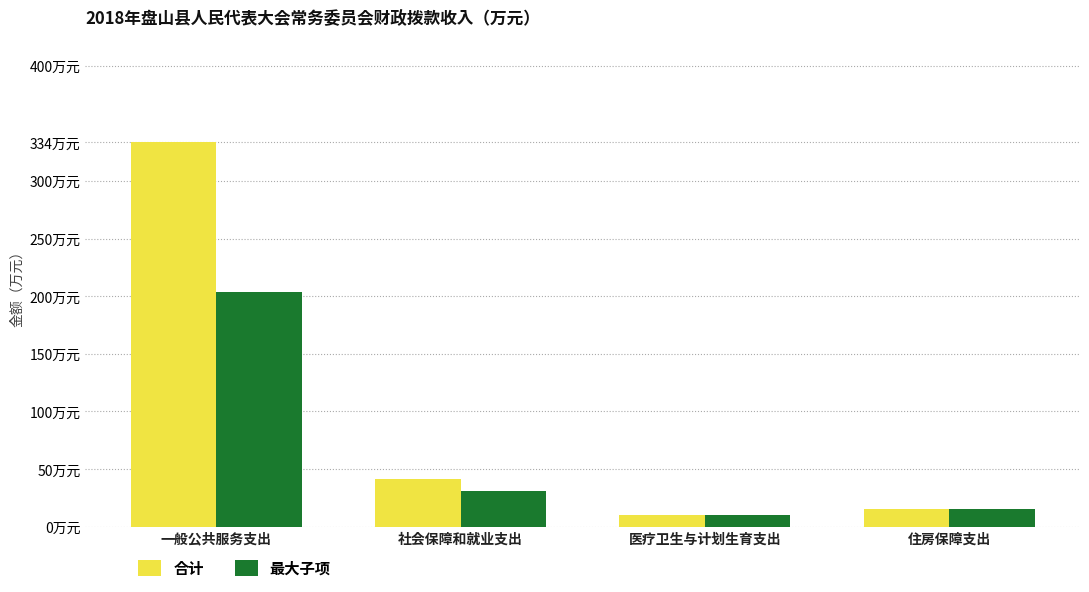

Are the bars horizontal?

No